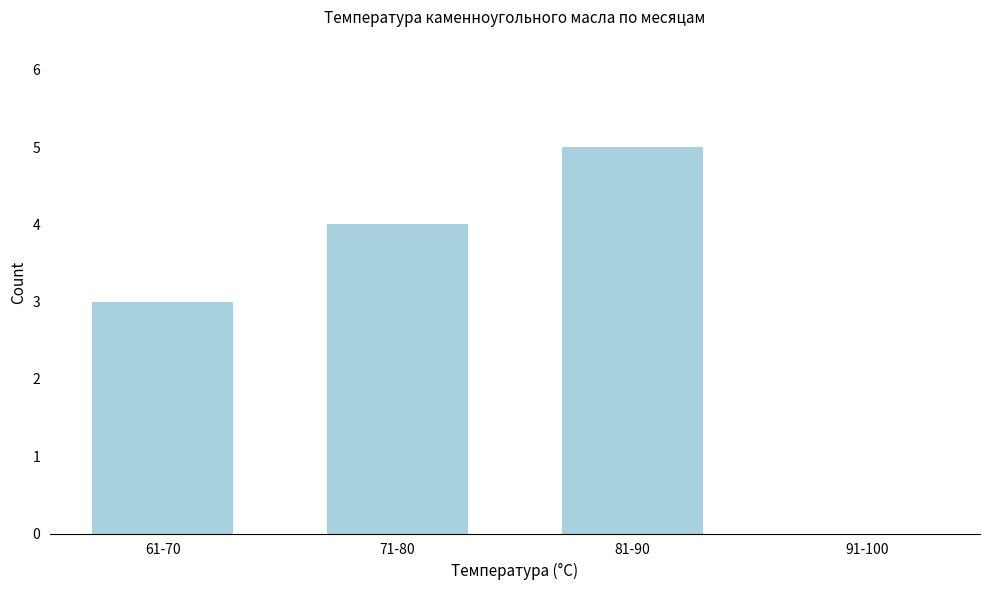

Reading left to right, transcribe all the data shown in this chart.

61-70=3	71-80=4	81-90=5	91-100=0